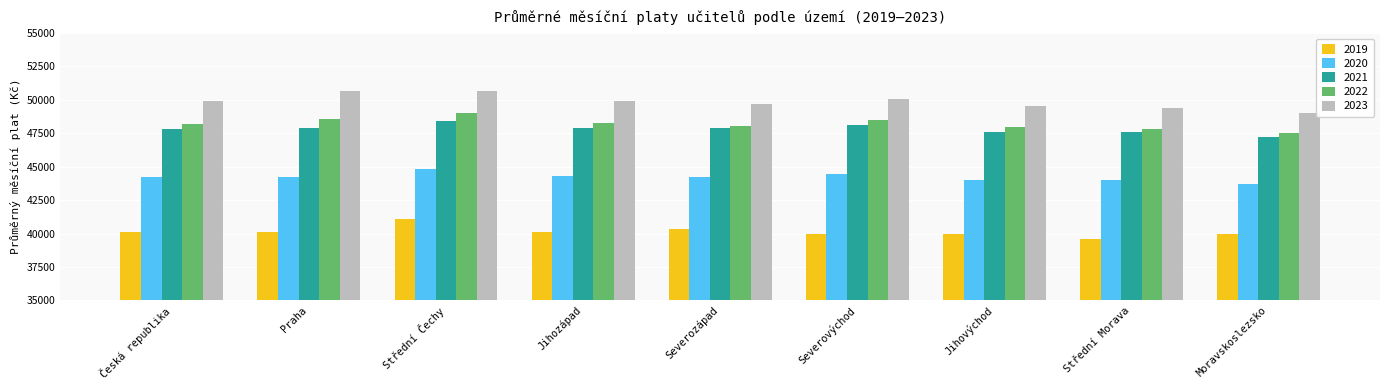

What is the sum of all 2021 values?

430573.6